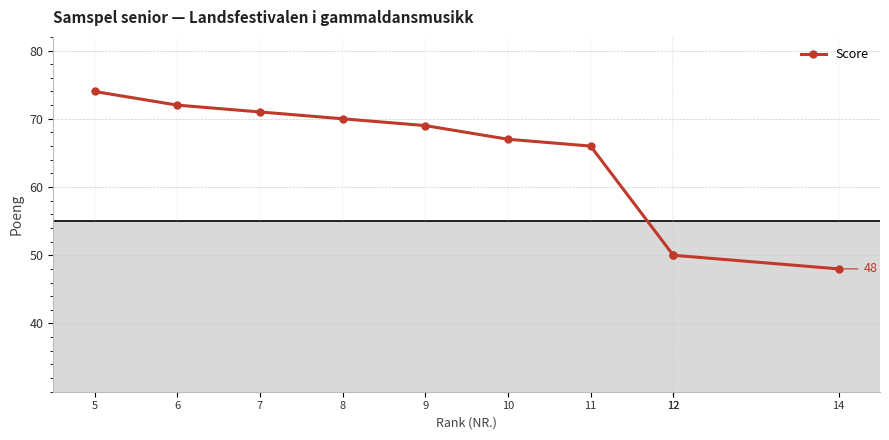

What is the minimum value shown in the chart?

48